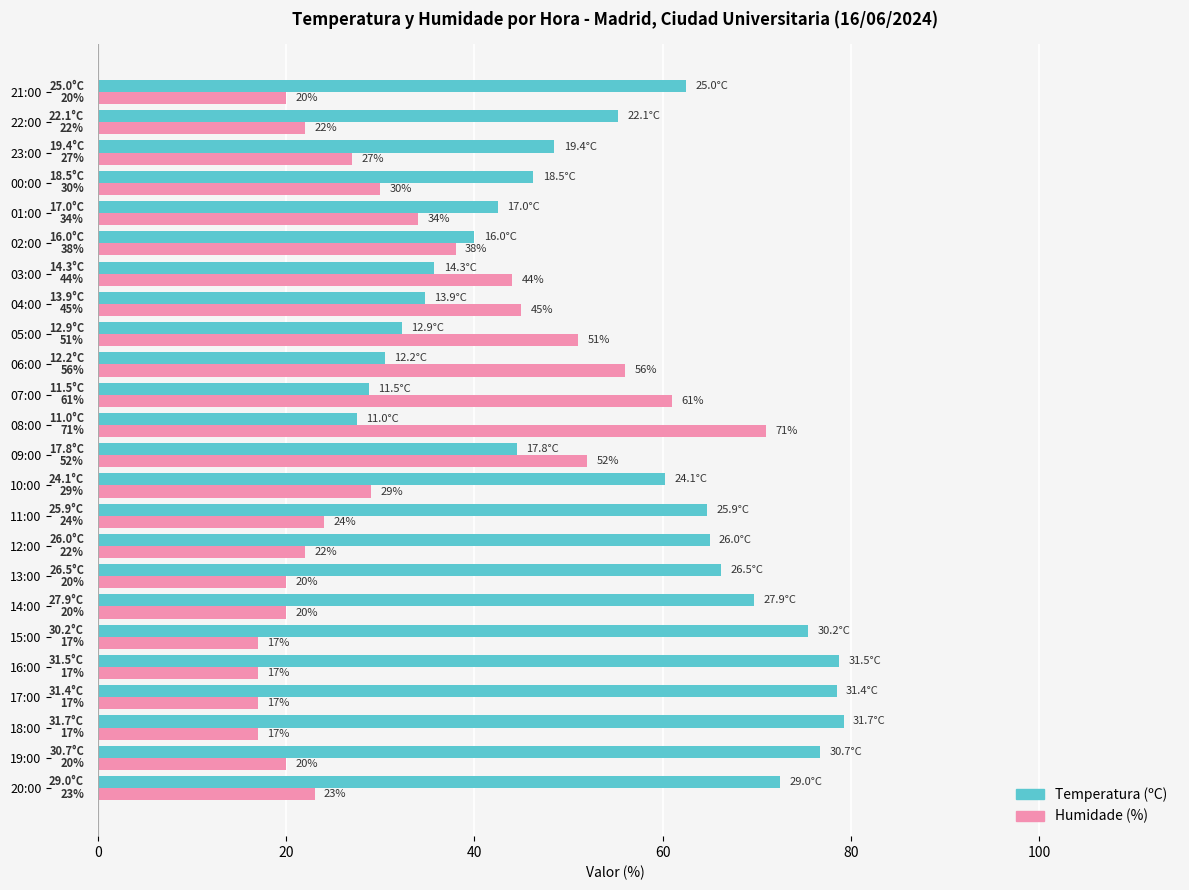

Is it true that Temperatura (ºC) equals 9.0 at 08:00?

False